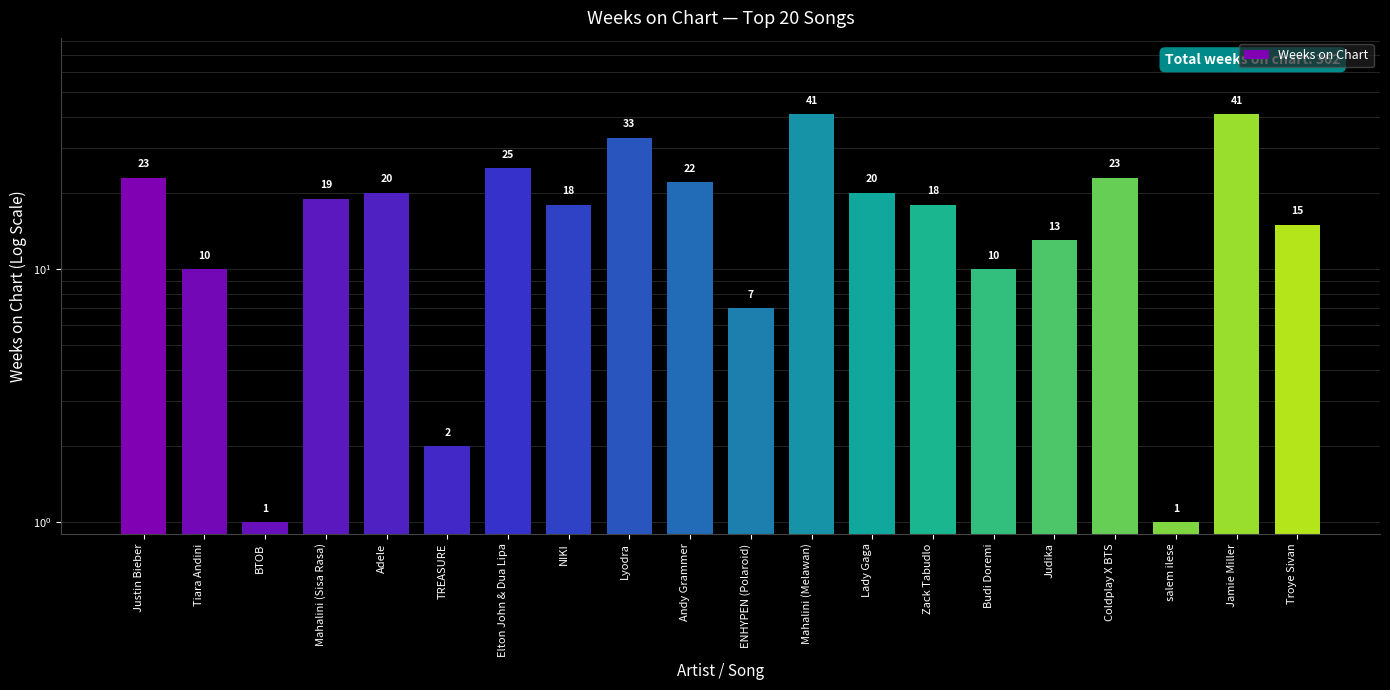

Reading left to right, list all the values displayed in this chart.

Justin Bieber=23	Tiara Andini=10	BTOB=1	Mahalini (Sisa Rasa)=19	Adele=20	TREASURE=2	Elton John & Dua Lipa=25	NIKI=18	Lyodra=33	Andy Grammer=22	ENHYPEN (Polaroid)=7	Mahalini (Melawan)=41	Lady Gaga=20	Zack Tabudlo=18	Budi Doremi=10	Judika=13	Coldplay X BTS=23	salem ilese=1	Jamie Miller=41	Troye Sivan=15